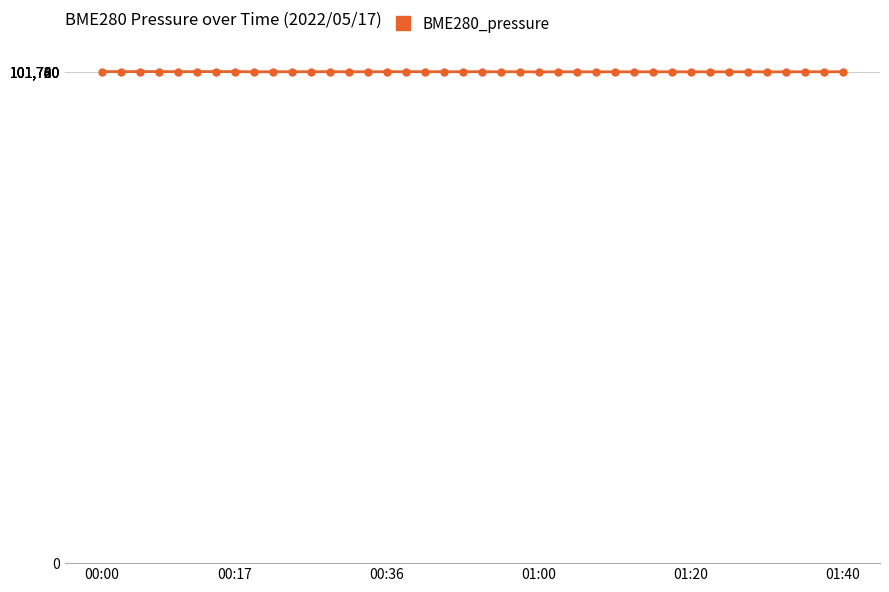

What is the smallest value displayed?

101695.0